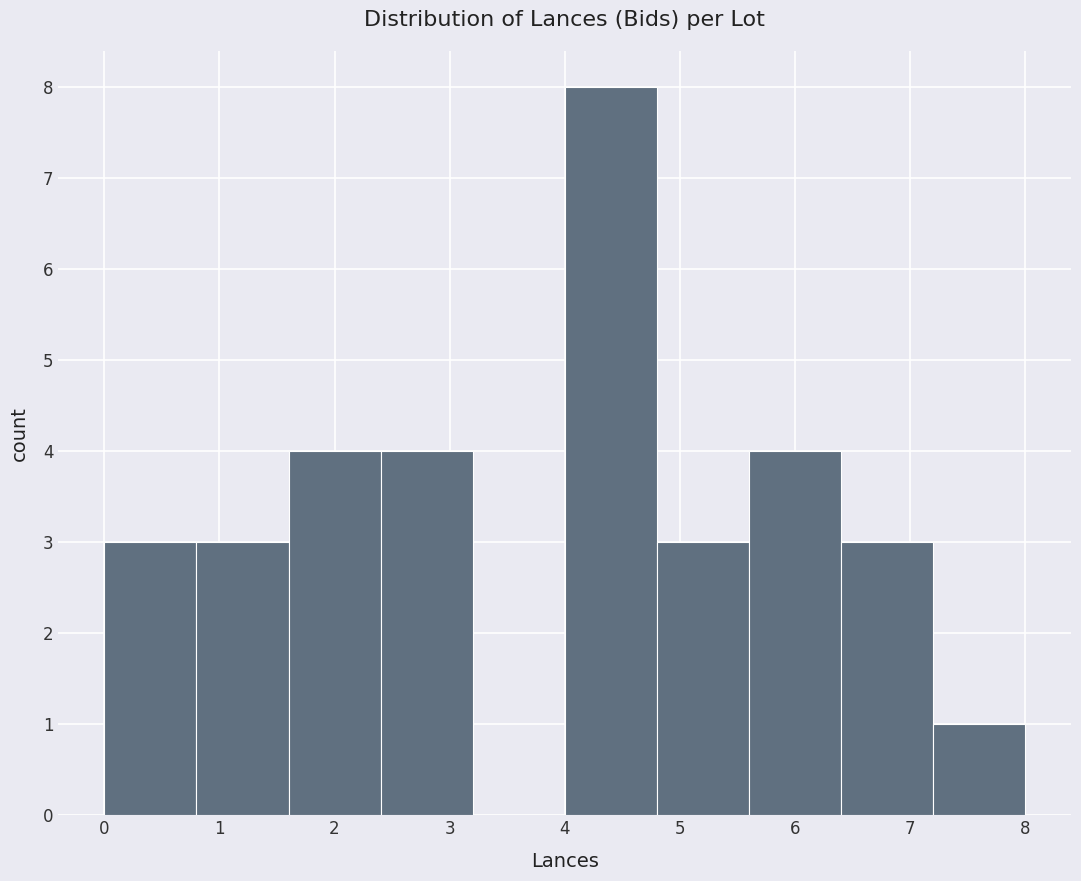

How tall is the bar that spans 7.2 to 8.0 on the x-axis? The values are not printed on the chart, so give them approximately, as read against the axis.

1